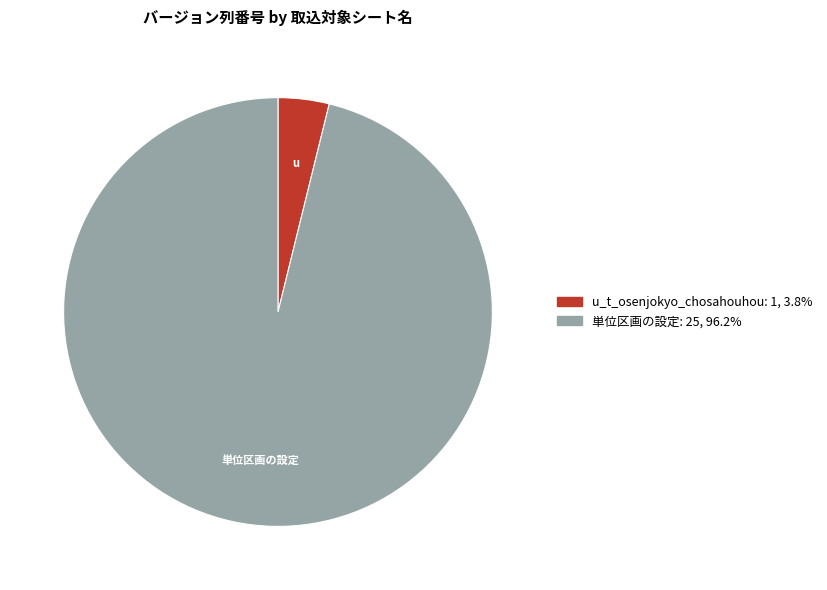

Does any single category account for the majority?

Yes